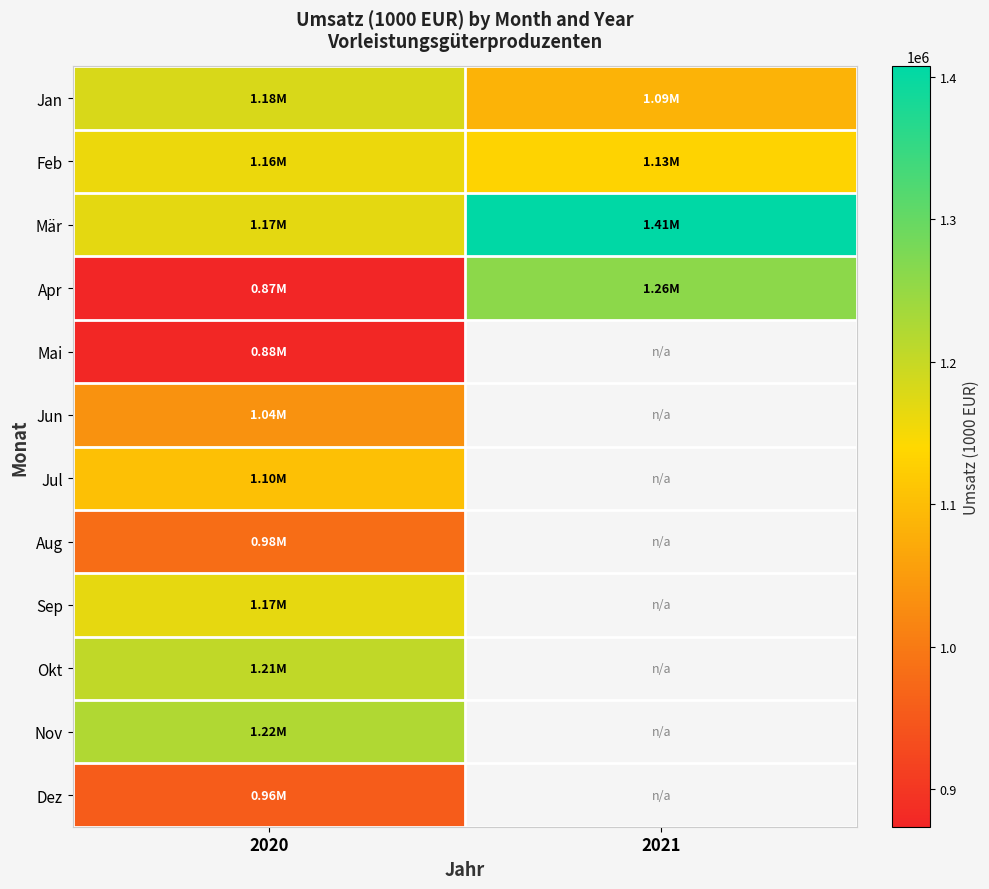

Which series has the largest total across all categories?

Mär